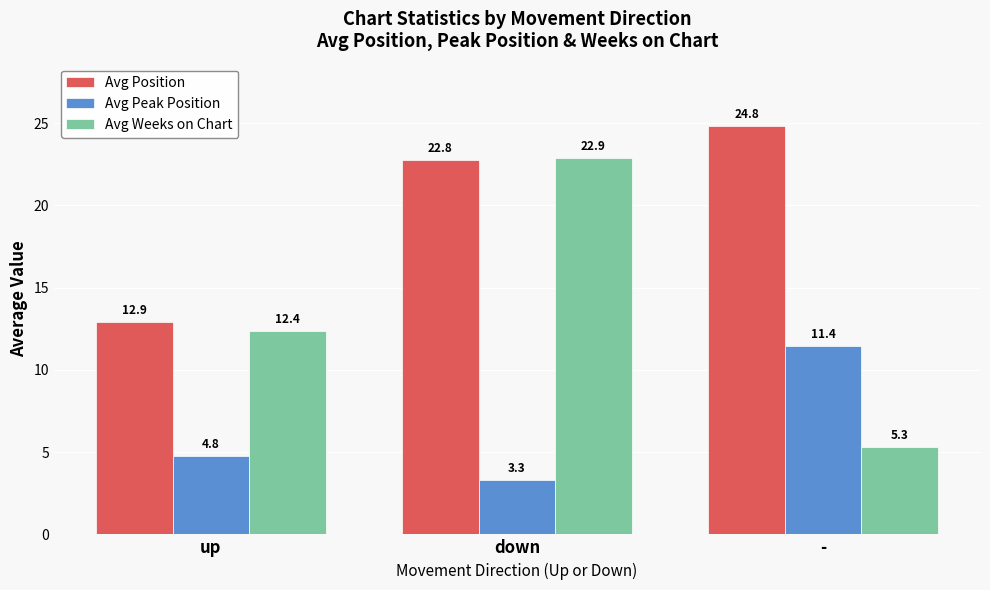

Does the chart contain any negative values?

No